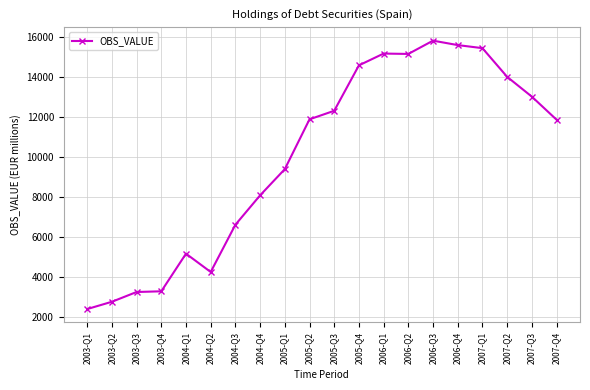

At which label is the value closest to 9101?

2005-Q1